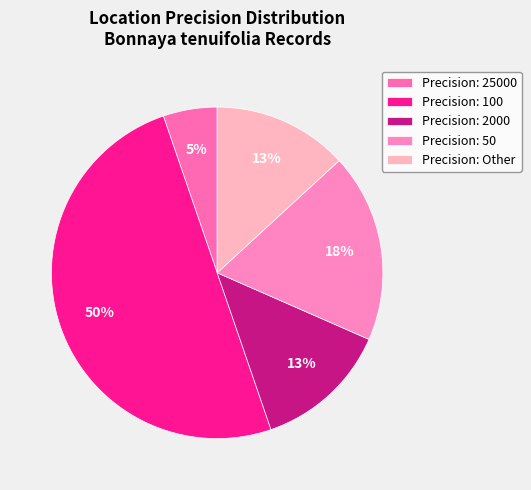

Count the number of slices in the pie.

5